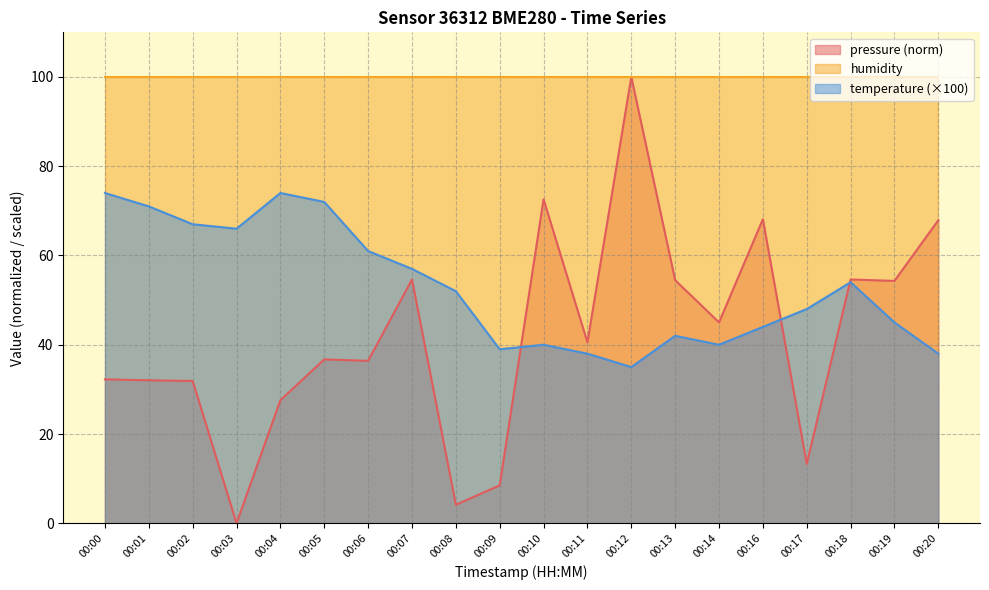

How many intersections are there between temperature and pressure?

3